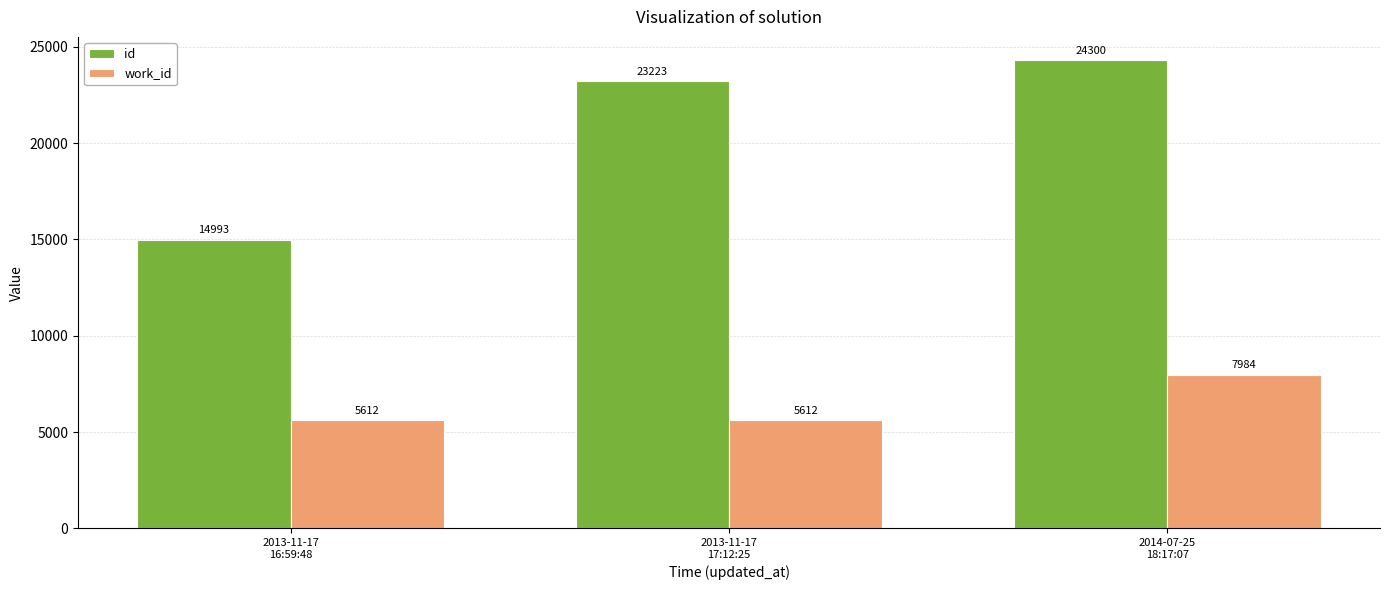

How many distinct data groups are displayed?

2